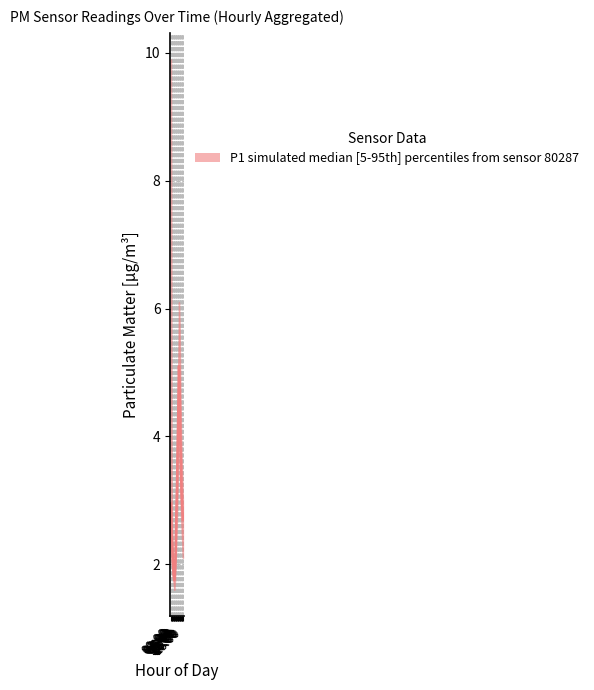

Reading right to left, what are all the values shown in this chart?

2.7	2.9	3.1	3.5	4.0	4.8	5.1	4.4	3.8	3.2	2.8	2.1	1.9	1.8	1.9	2.0	2.2	2.5	3.0